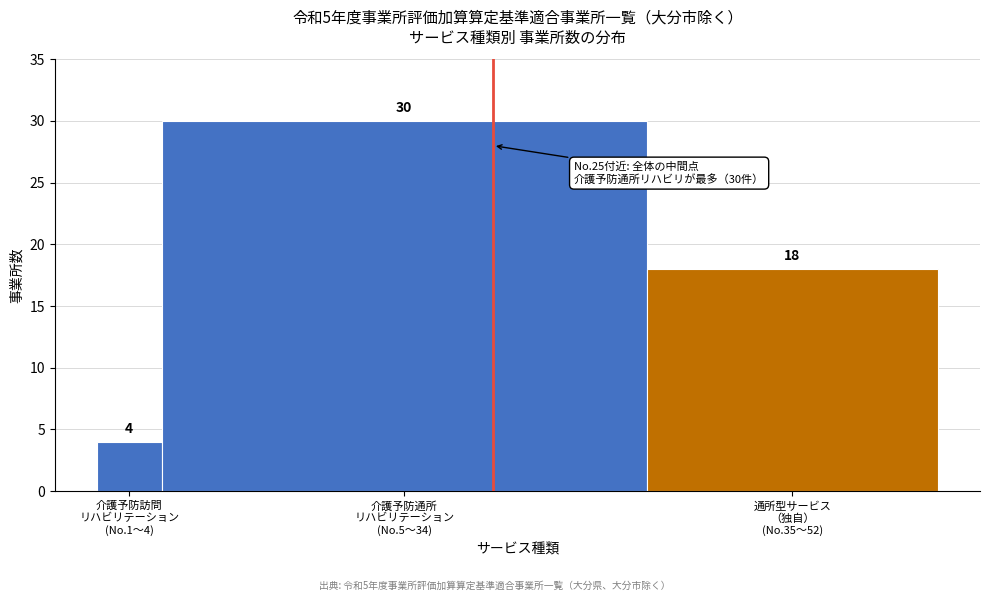

Reading right to left, list all the values displayed in this chart.

18	30	4